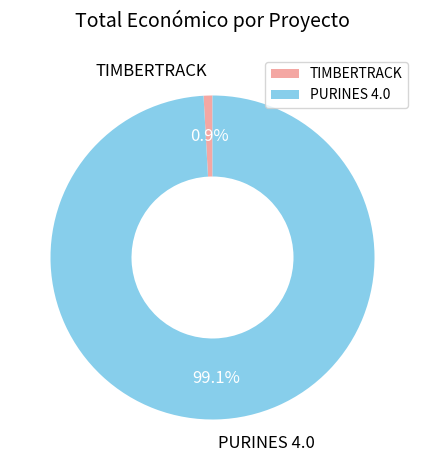

Is there any slice that represents more than half of the pie?

Yes